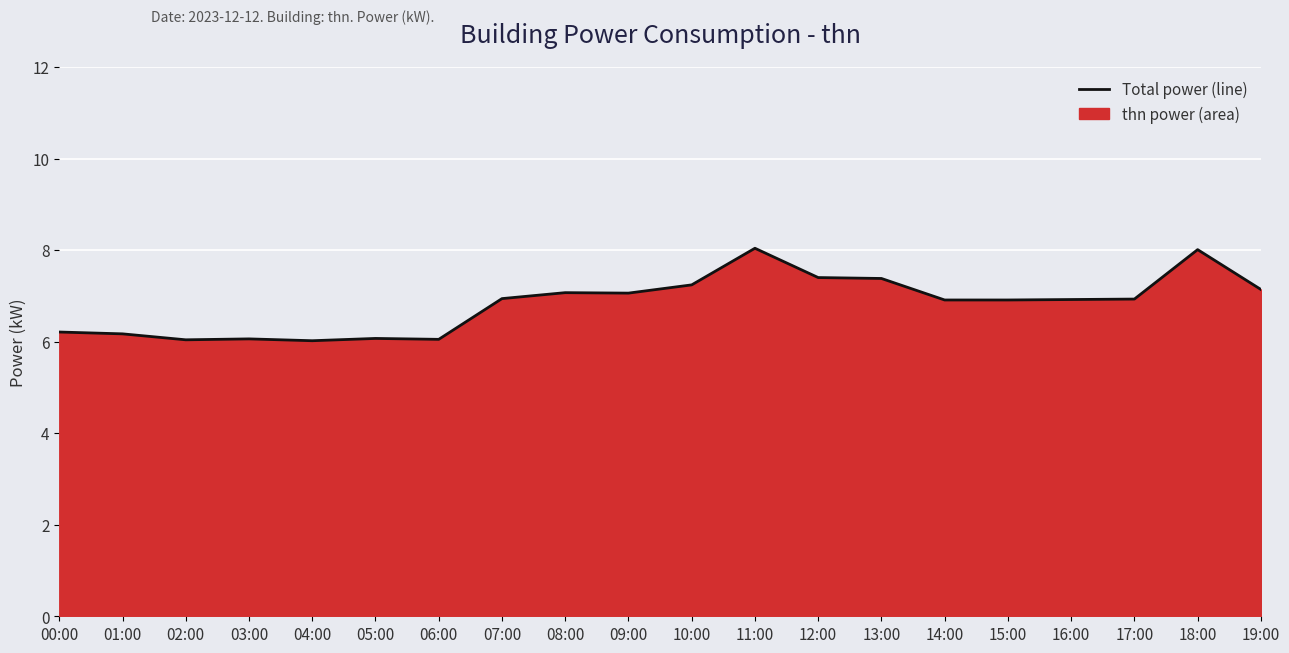

Which category has the lowest value across all series?

04:00